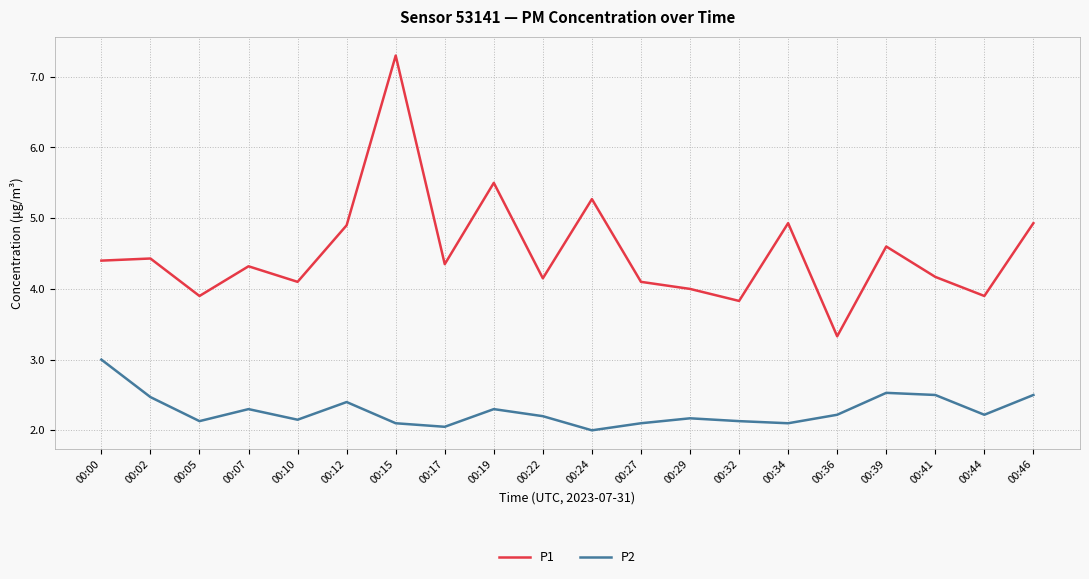

True or false: P1 and P2 intersect in this chart.

False